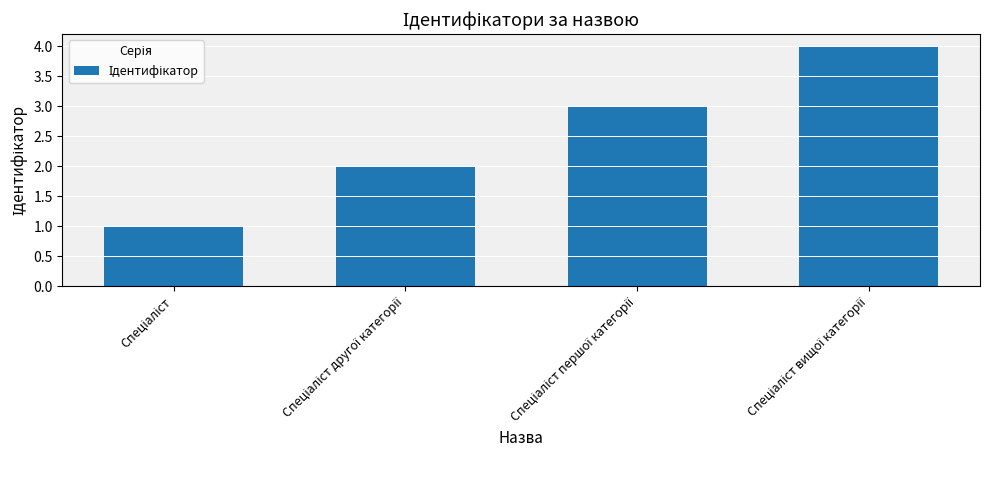

What is the maximum value shown in the chart?

4